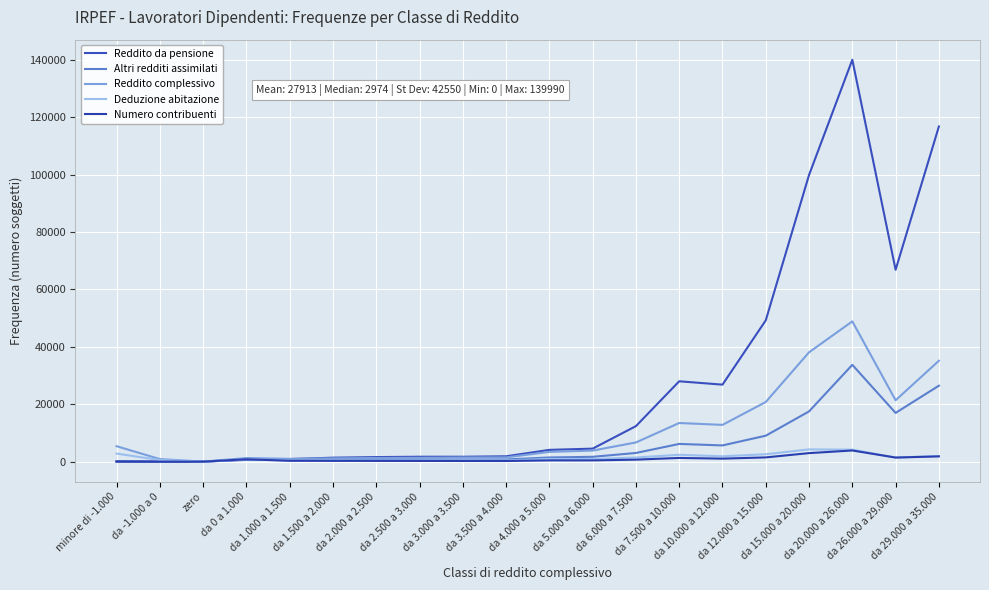

How many intersections are there between Altri redditi assimilati and Deduzione abitazione?

1